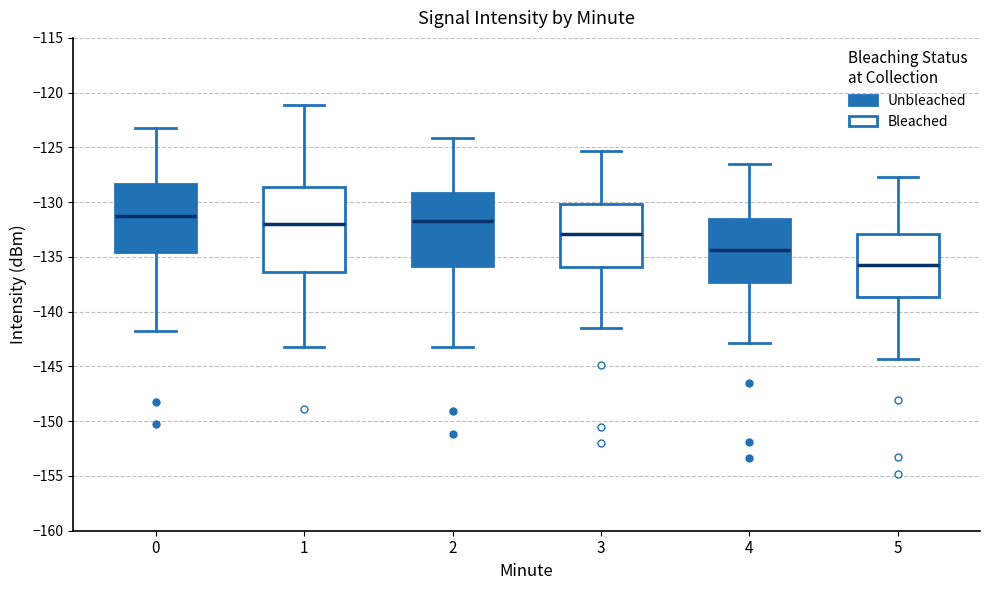

Which box's median line is the lowest?

5